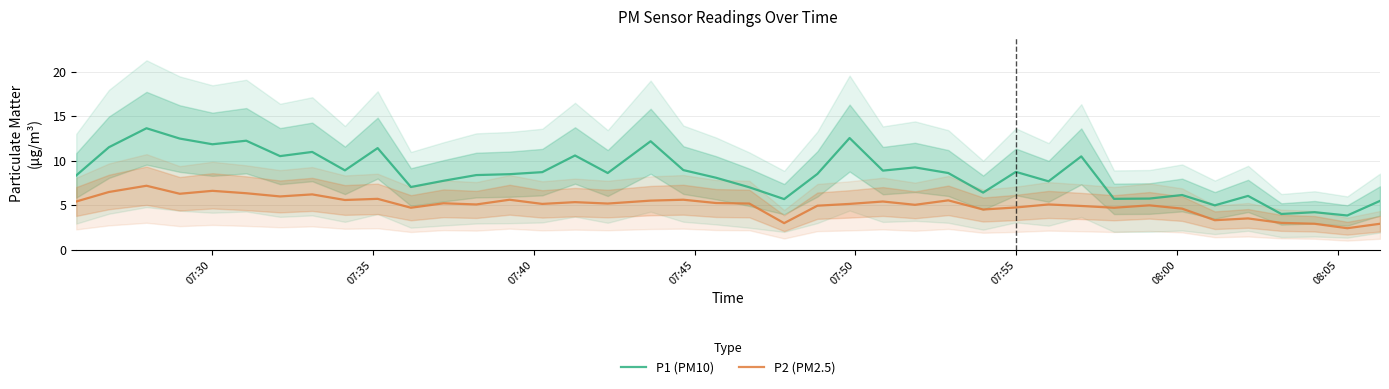

What are all the series names shown in the legend?

P1 (PM10), P2 (PM2.5)